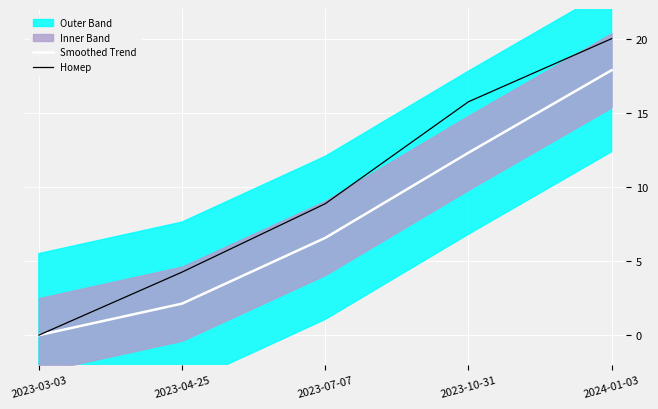

Rank the series at 2024-01-03 from highest to lowest value.

Номер, Smoothed Trend